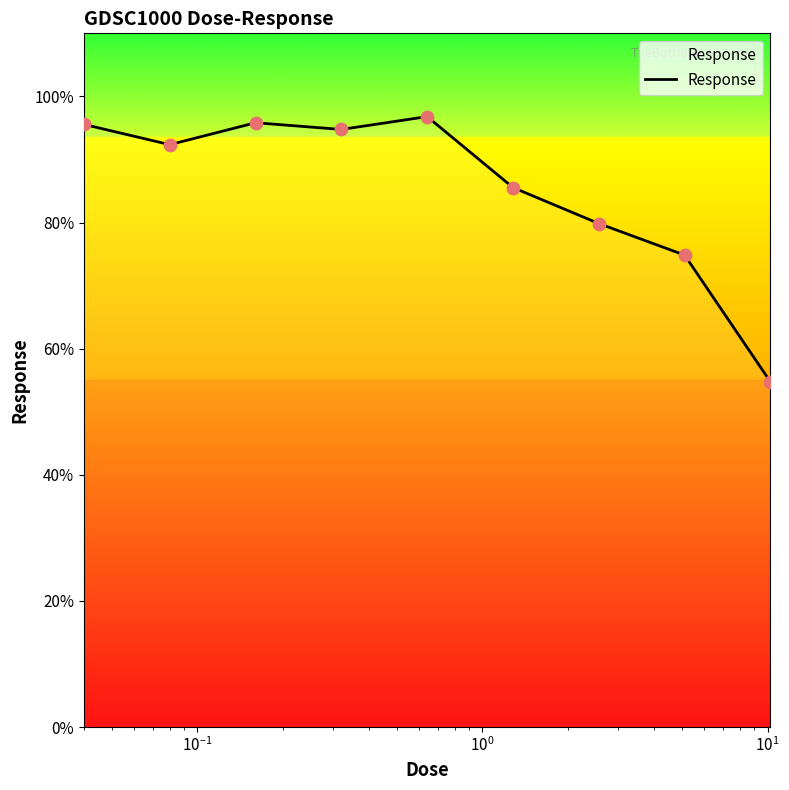

What is the difference between the maximum and minimum values?

42.1